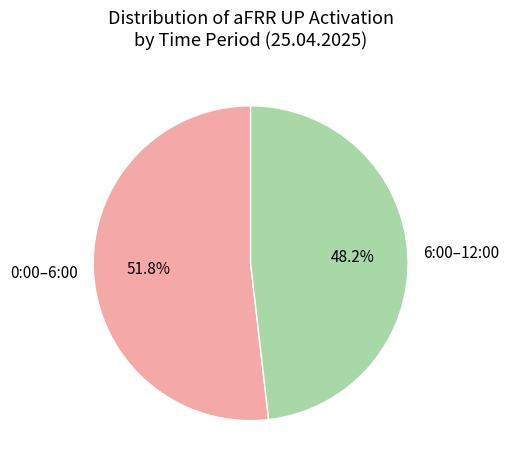

Which slice is the largest?

0:00–6:00